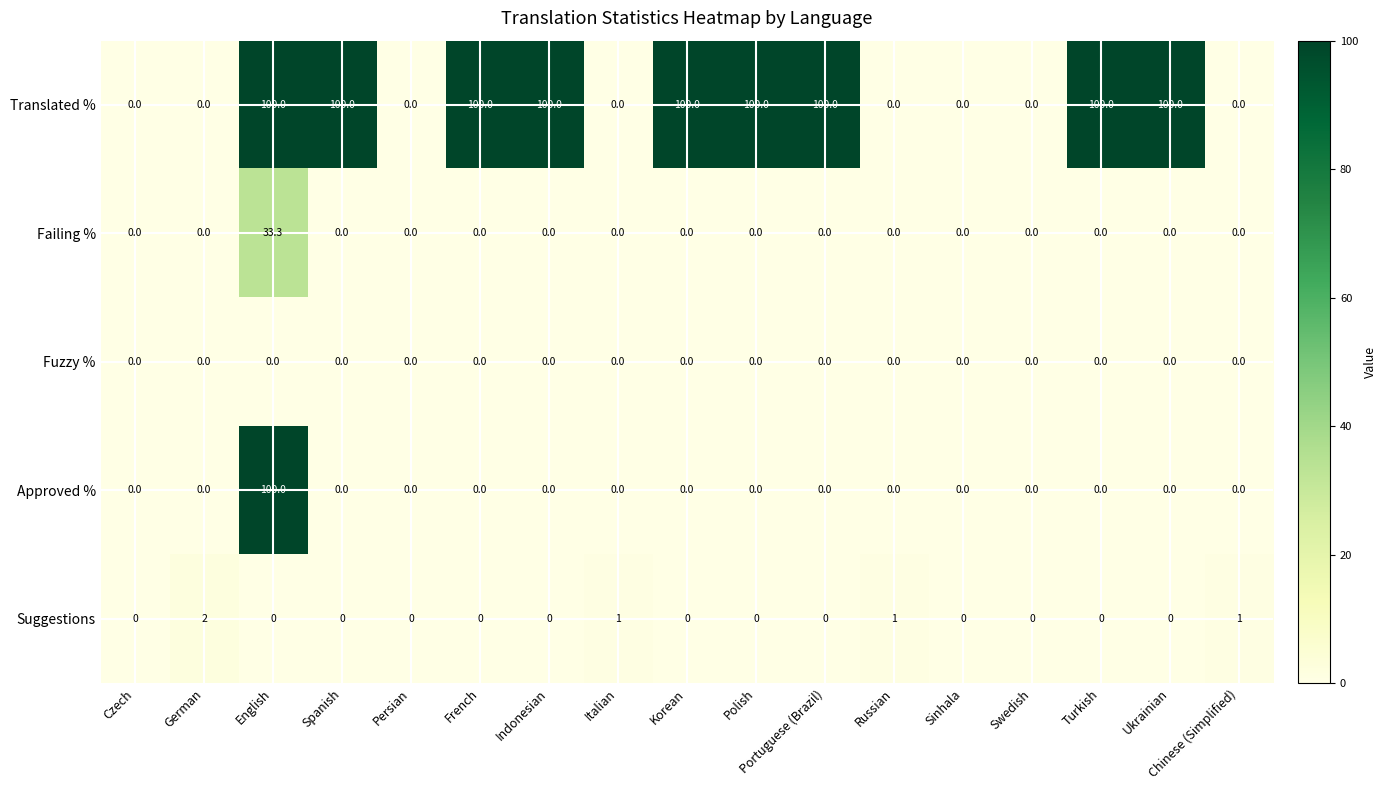

Between Swedish and Turkish, which series saw the biggest shift?

Translated %